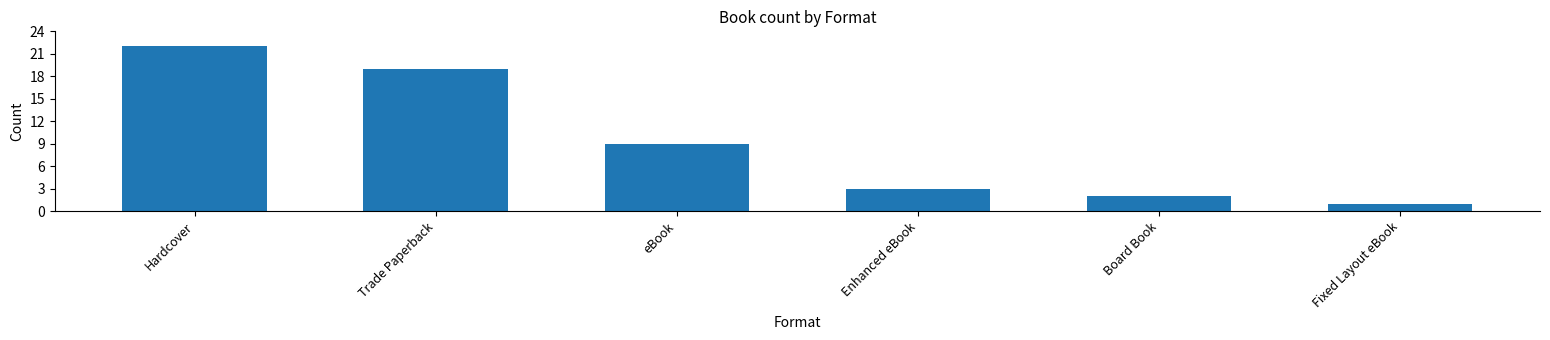

What is the change in value from eBook to Fixed Layout eBook?

-8